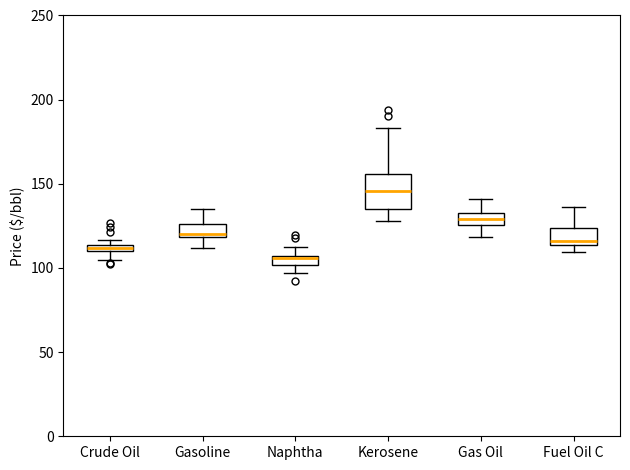

Which box has the highest median line?

Kerosene